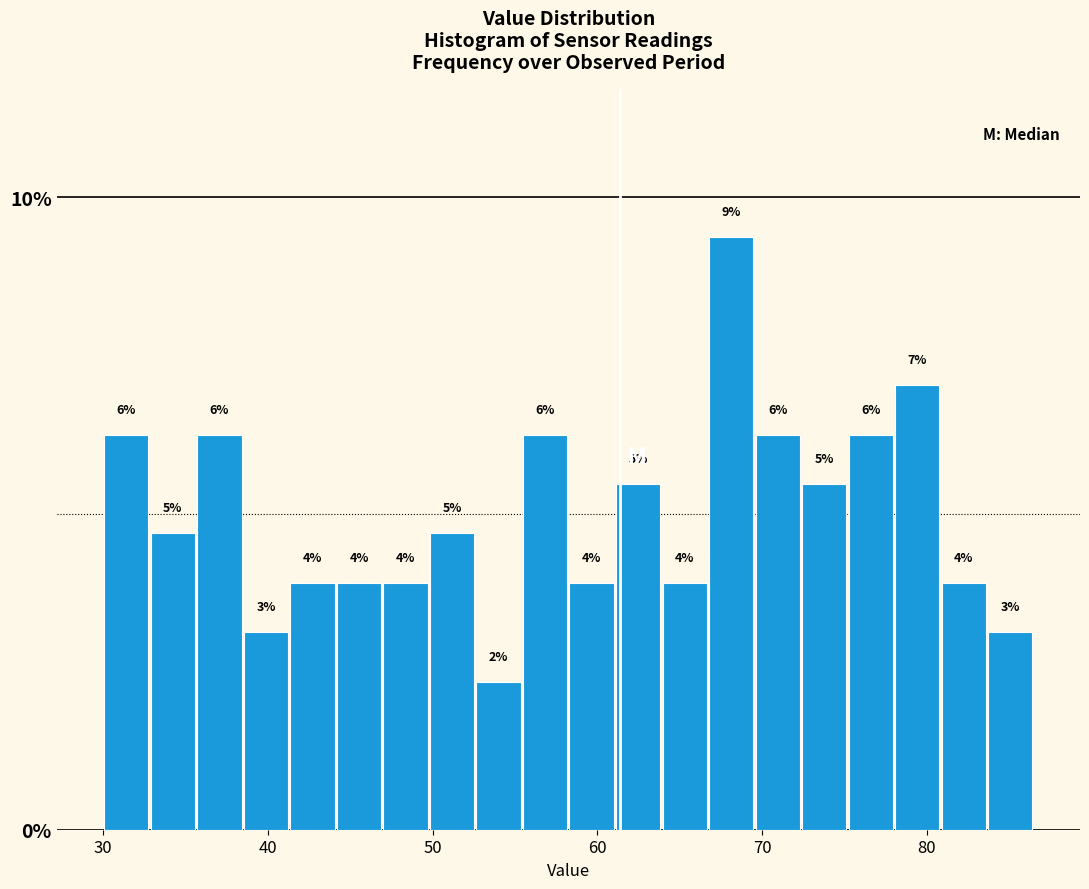

Read against the x-axis, roughly where is the centre of the tallest bar?

68